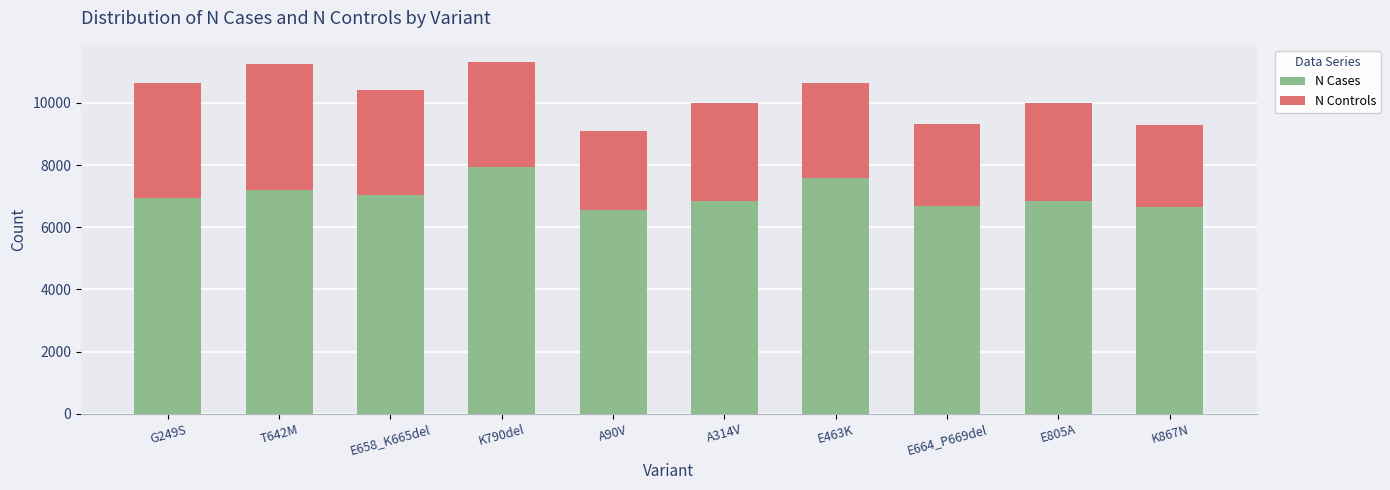

What is the total value across all series at E664_P669del?

9329